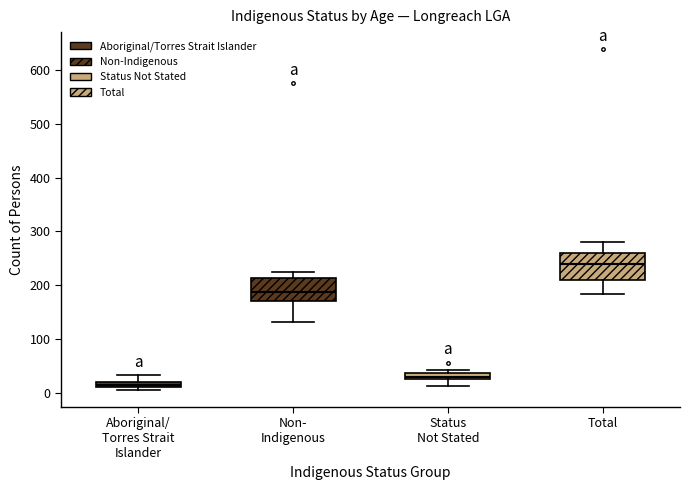

Which box has the lowest median line?

Aboriginal/ Torres Strait Islander